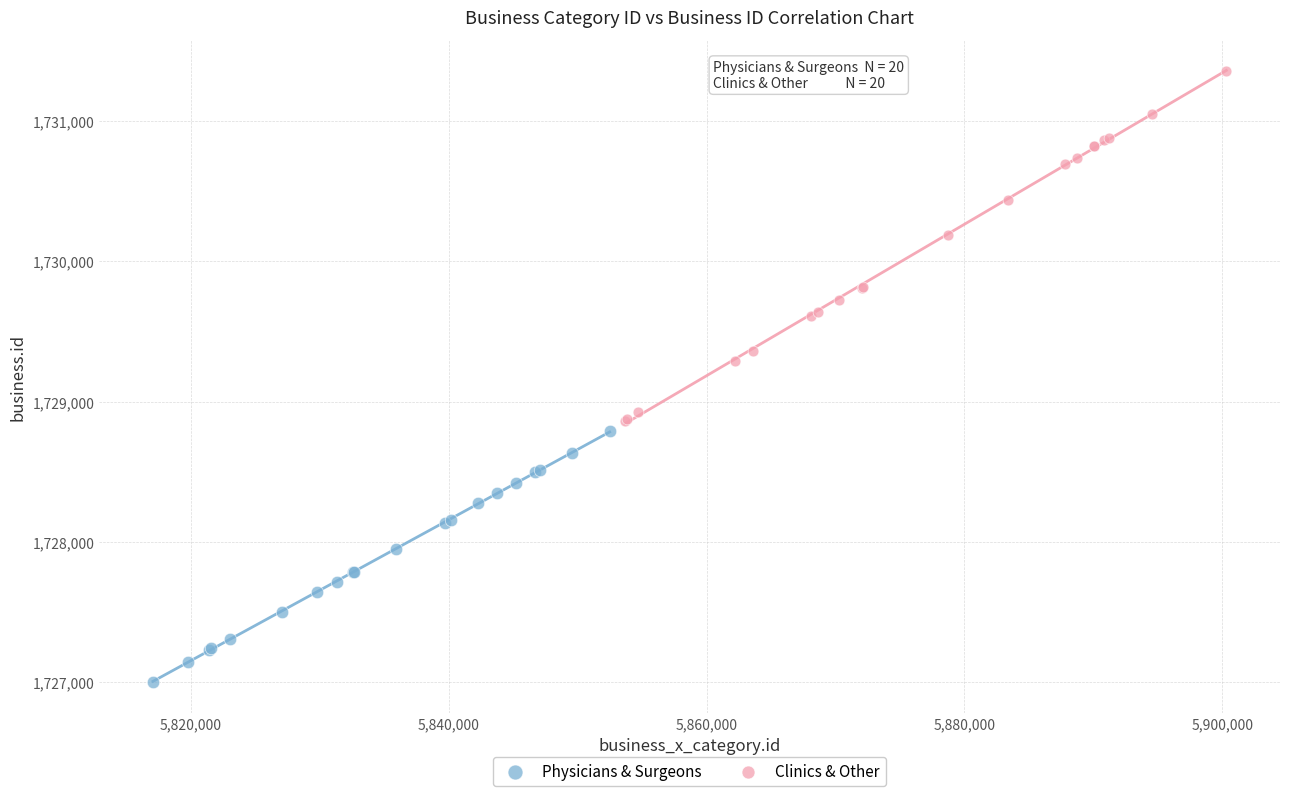

Which series contains the lowest Y value?

Physicians & Surgeons